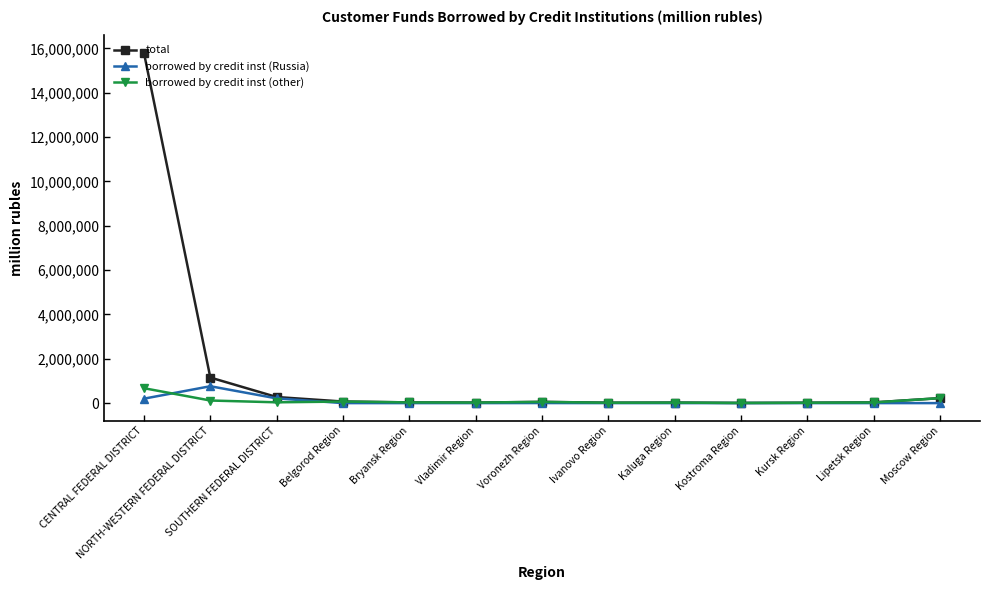

Which series has the widest spread of values?

total